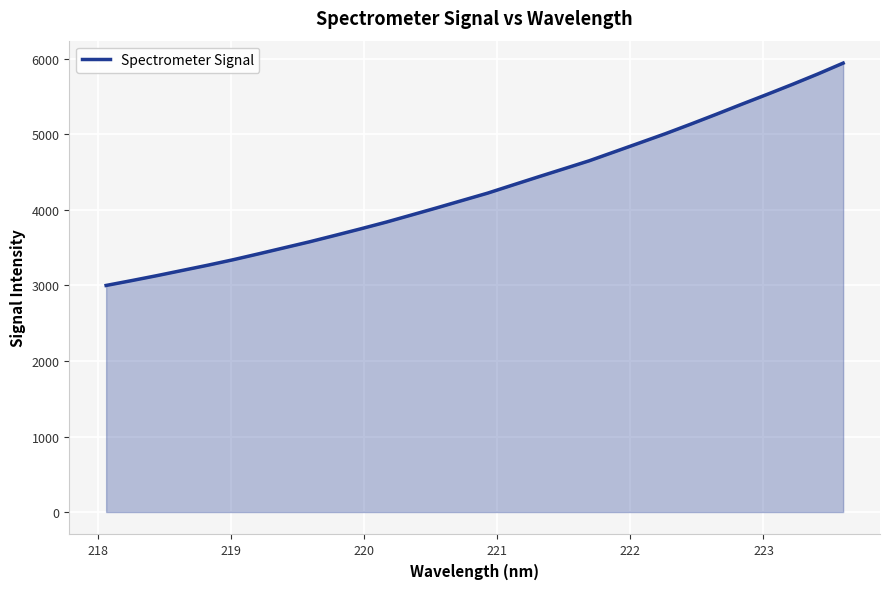

What is the minimum value shown in the chart?

3000.2